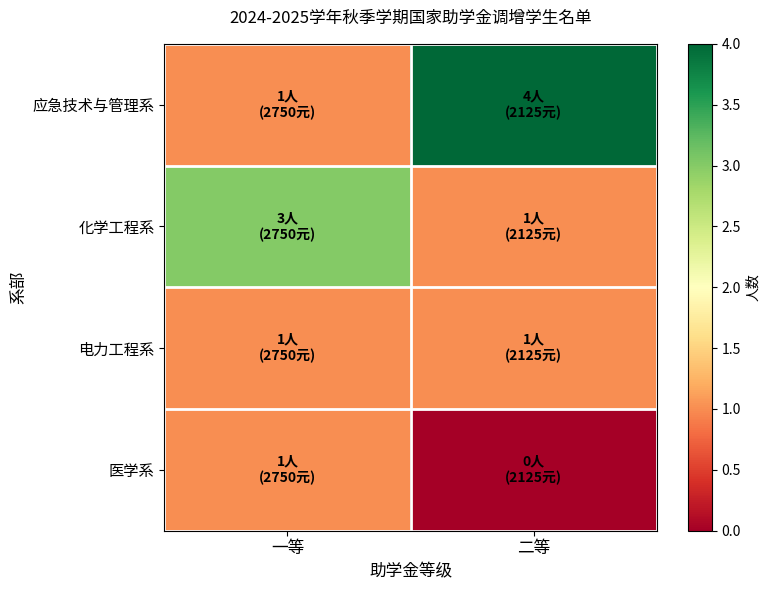

Reading right to left, what are all the values shown in this chart?

应急技术与管理系: 二等=4	一等=1
化学工程系: 二等=1	一等=3
电力工程系: 二等=1	一等=1
医学系: 二等=0	一等=1